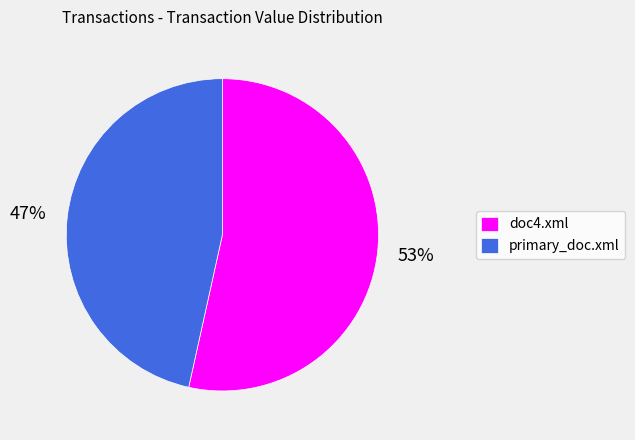

To the nearest percent, what is the combined percentage of primary_doc.xml and doc4.xml?

100%